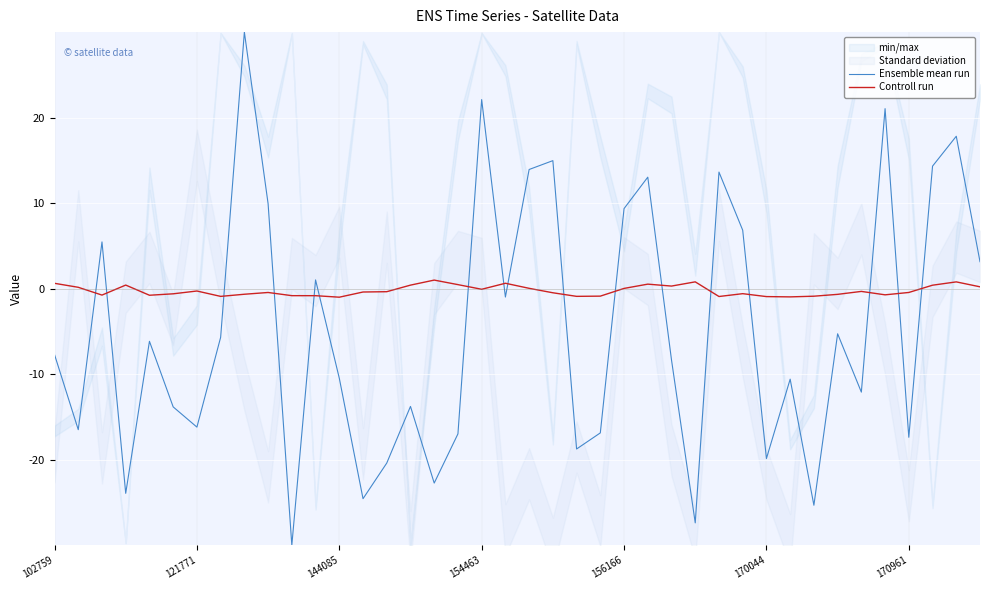

What is the label of the 1st point from the left?

102759